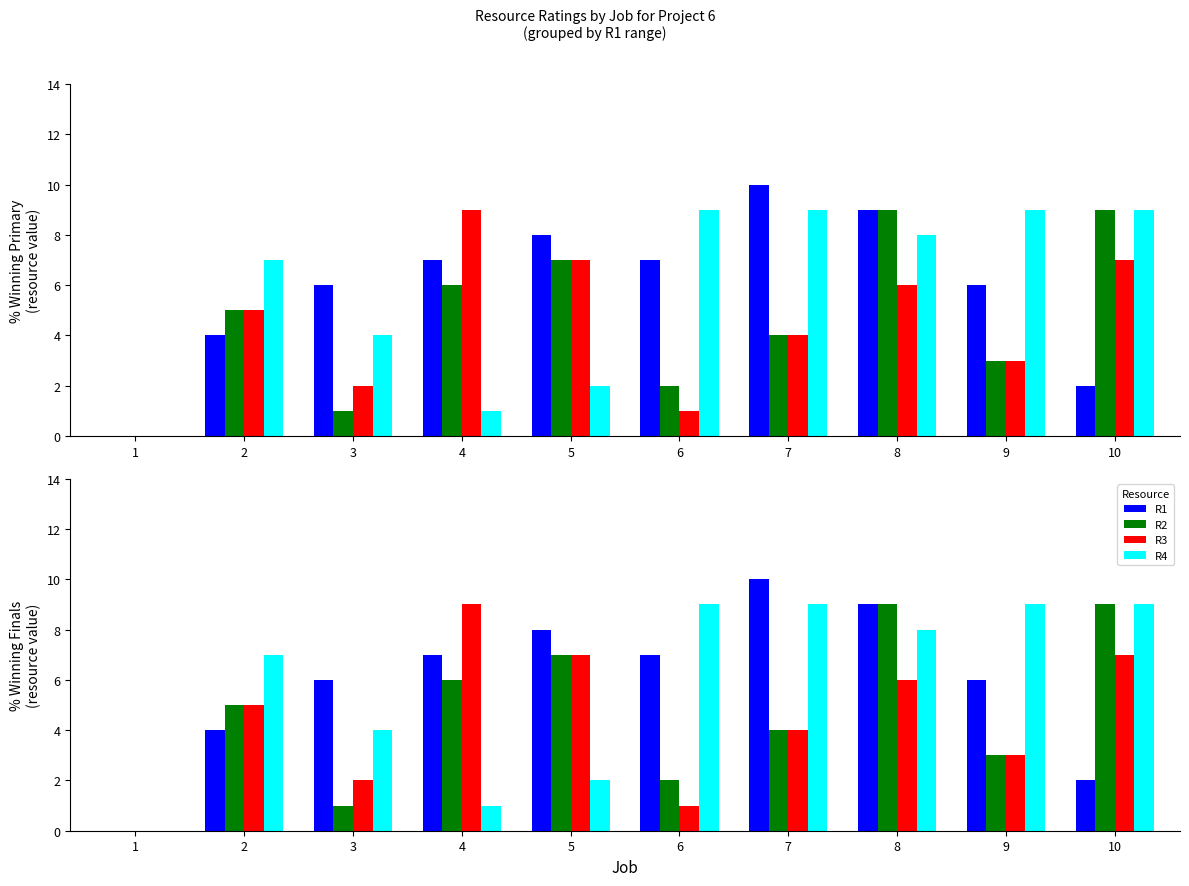

Between 3 and 5, which series saw the biggest shift?

R2